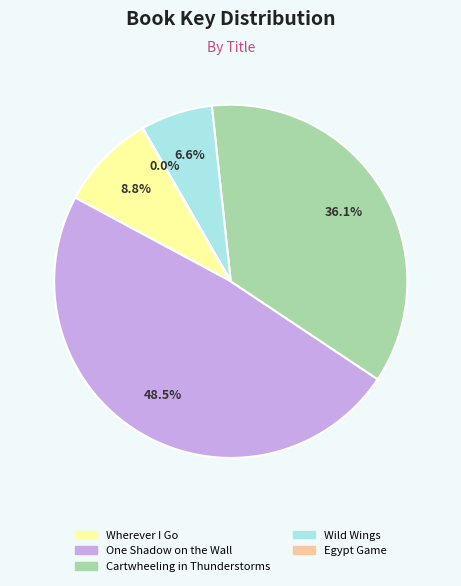

How much of the chart is everything except Wild Wings?

93.4%